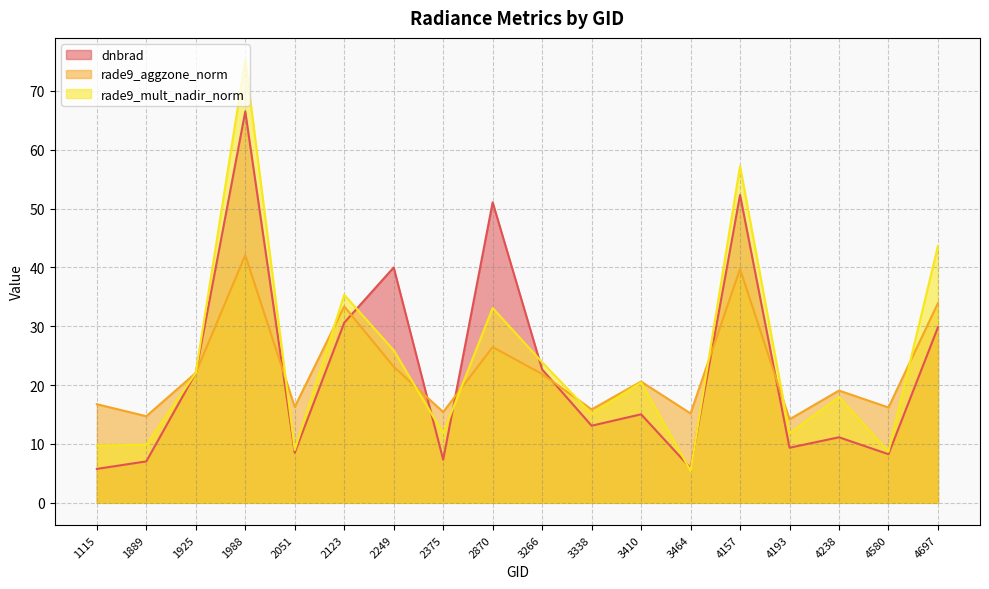

Reading right to left, what are all the values shown in this chart?

dnbrad: 4697=29.8	4580=8.3	4238=11.1	4193=9.4	4157=52.3	3464=5.9	3410=15.0	3338=13.1	3266=22.7	2870=51.1	2375=7.3	2249=40.0	2123=30.6	2051=8.5	1988=66.5	1925=22.1	1889=7.0	1115=5.8
rade9_aggzone_norm: 4697=33.9	4580=16.2	4238=19.1	4193=14.2	4157=39.7	3464=15.2	3410=20.6	3338=15.9	3266=21.9	2870=26.5	2375=15.4	2249=23.1	2123=33.4	2051=16.3	1988=42.1	1925=22.1	1889=14.7	1115=16.8
rade9_mult_nadir_norm: 4697=43.6	4580=8.7	4238=18.0	4193=11.8	4157=57.2	3464=5.5	3410=20.5	3338=15.1	3266=23.9	2870=33.1	2375=11.8	2249=25.9	2123=35.3	2051=9.0	1988=75.2	1925=22.1	1889=9.9	1115=9.7